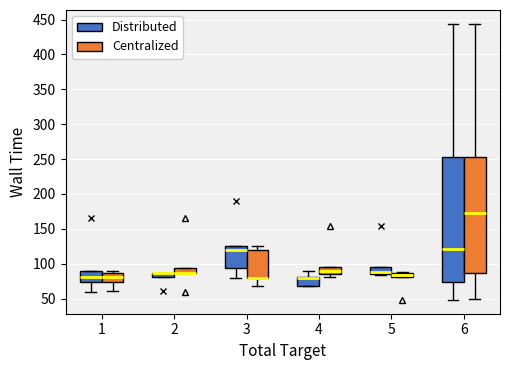

Where does the median line of the box for 4 (Centralized) sit on the y-axis? The values are not printed on the chart, so give them approximately, as read against the axis.

90